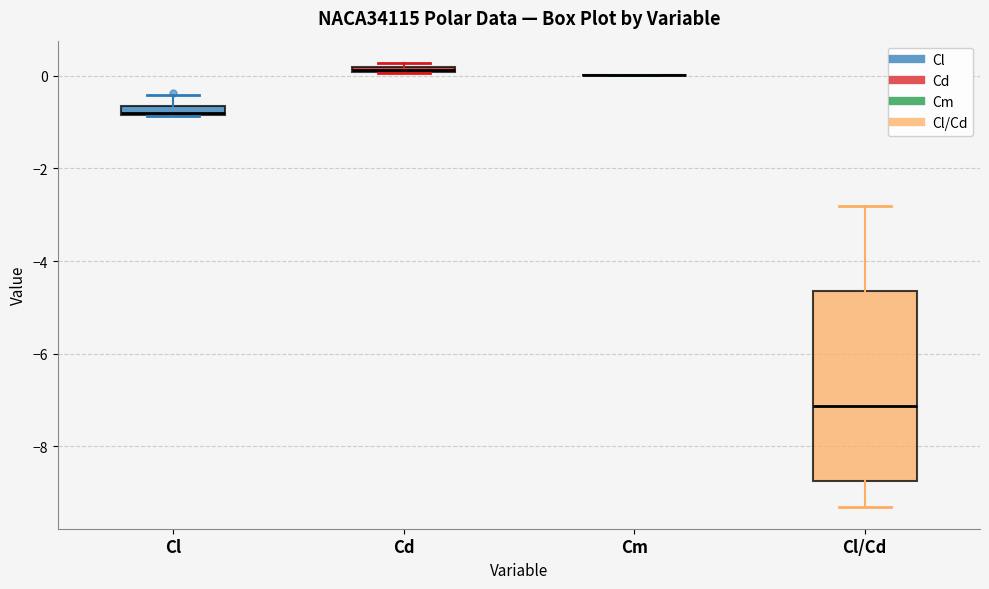

Where is the upper edge of the box for Cl on the y-axis? The values are not printed on the chart, so give them approximately, as read against the axis.

-0.6